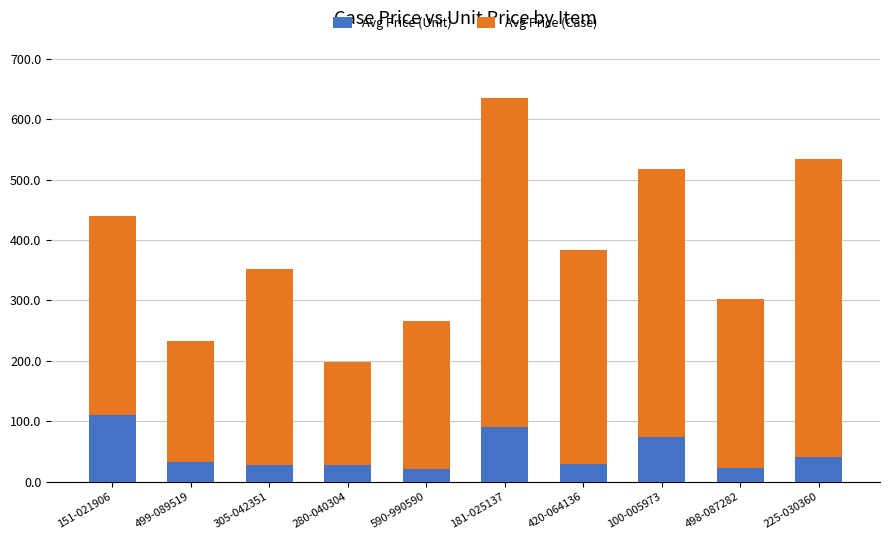

Where is Avg Price (Unit) nearest to the value 65?

100-005973